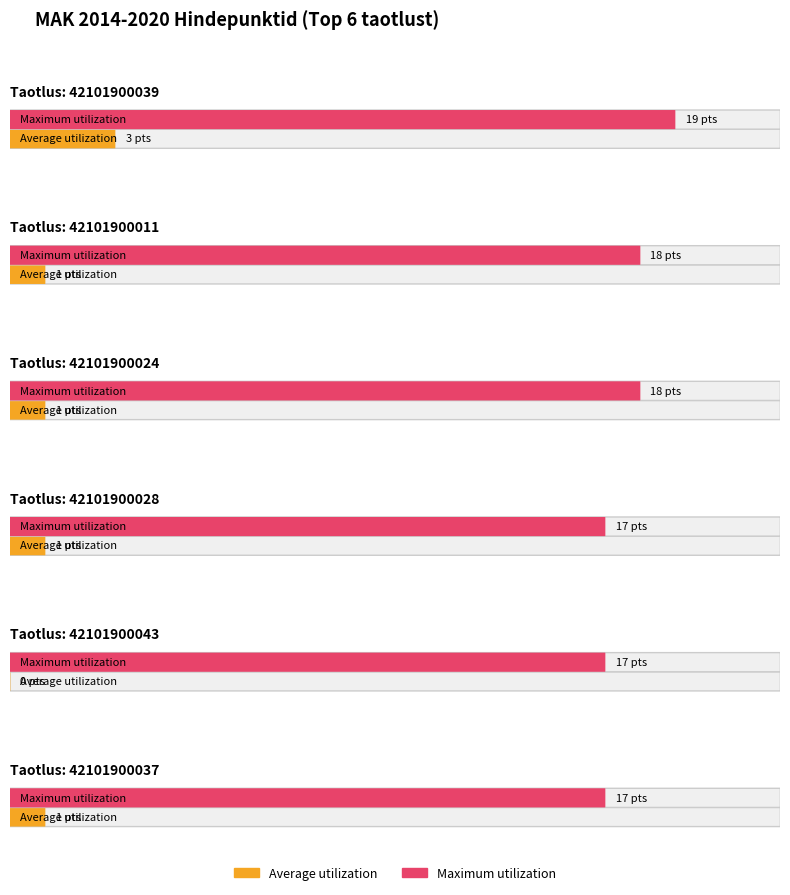

Where is Maximum utilization nearest to the value 18?

42101900011